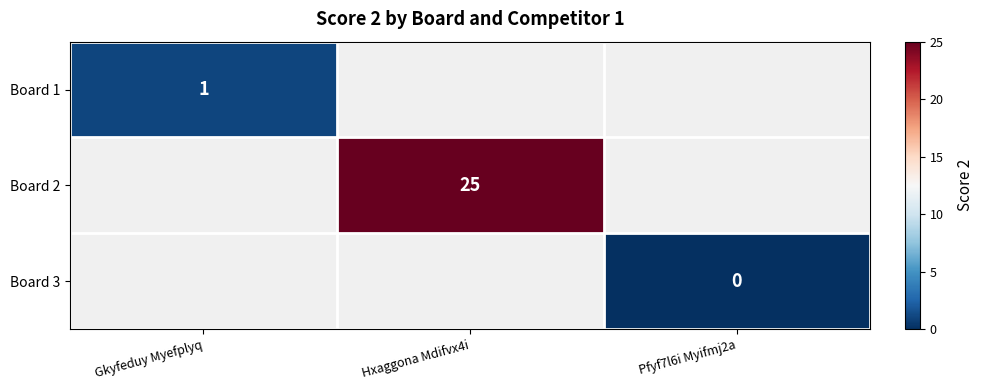

True or false: Board 2 has a value of 14.5 at Hxaggona Mdifvx4i.

False